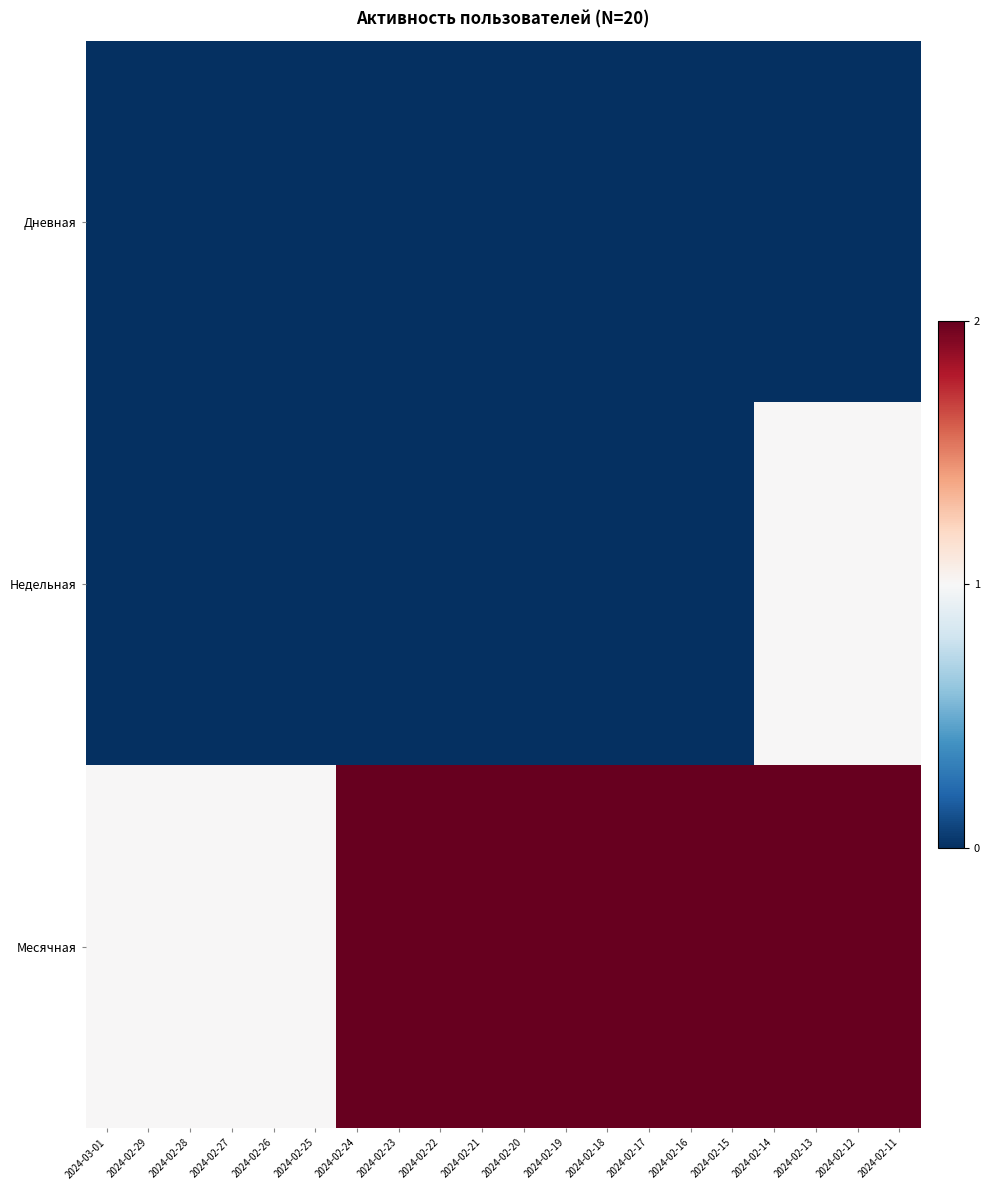

Which series has the largest total across all categories?

Месячная